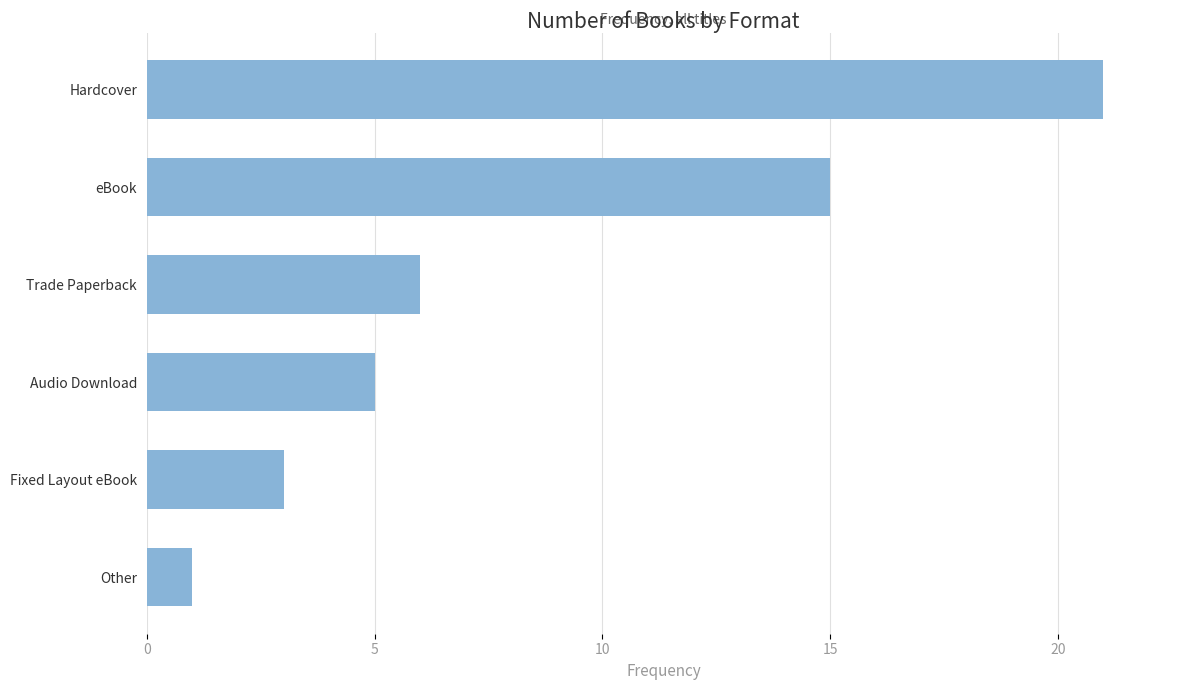

Reading top to bottom, list all the values displayed in this chart.

21	15	6	5	3	1